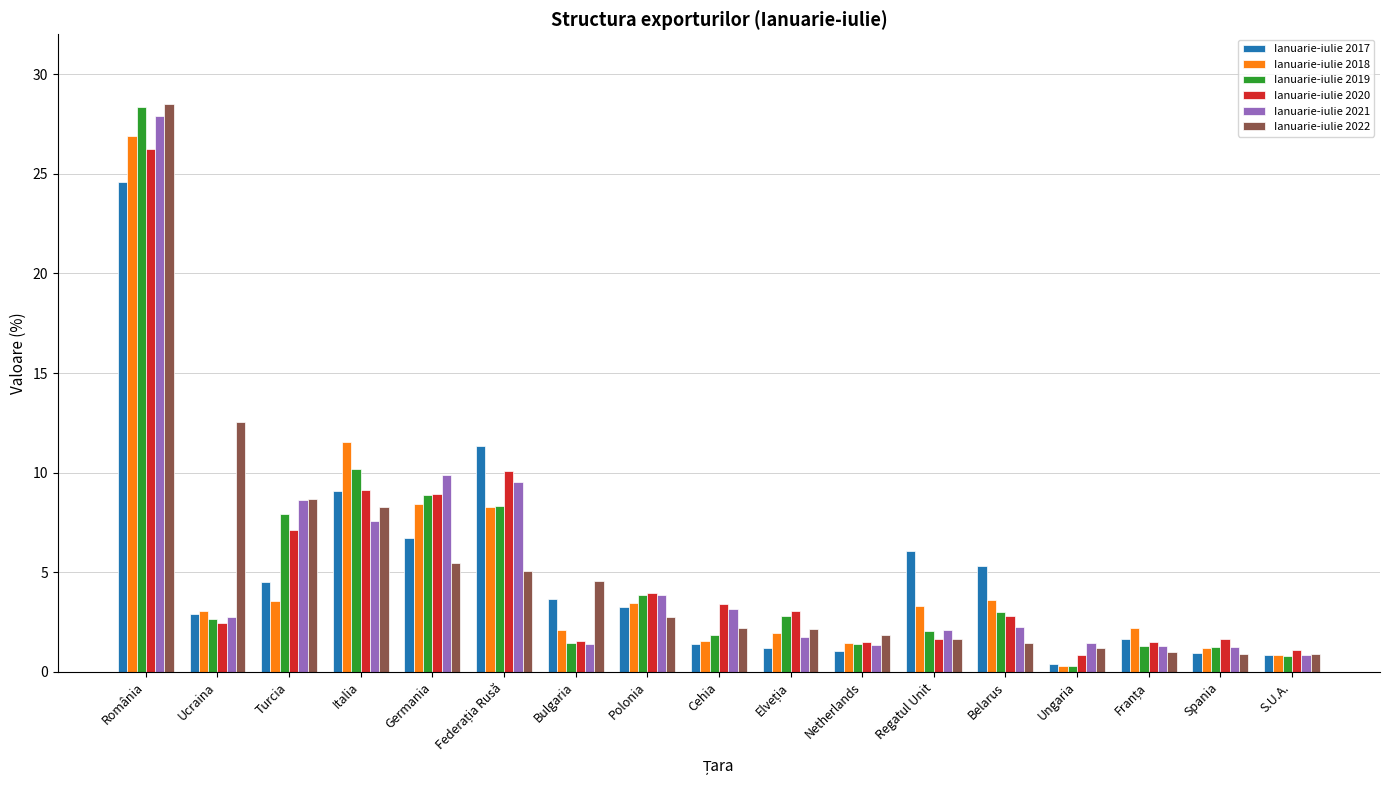

What is the highest value of the Ianuarie-iulie 2017 series?

24.6